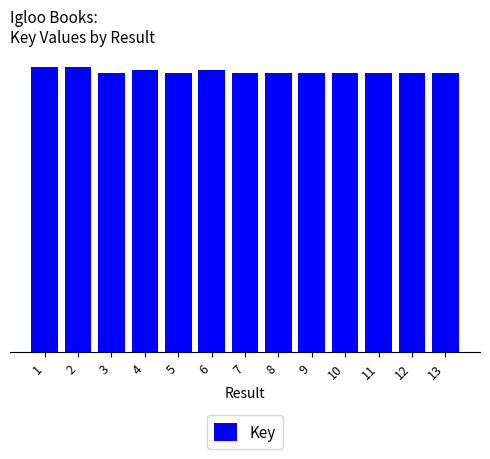

What is the ratio of the value at 13 to the value at 10?

1.0